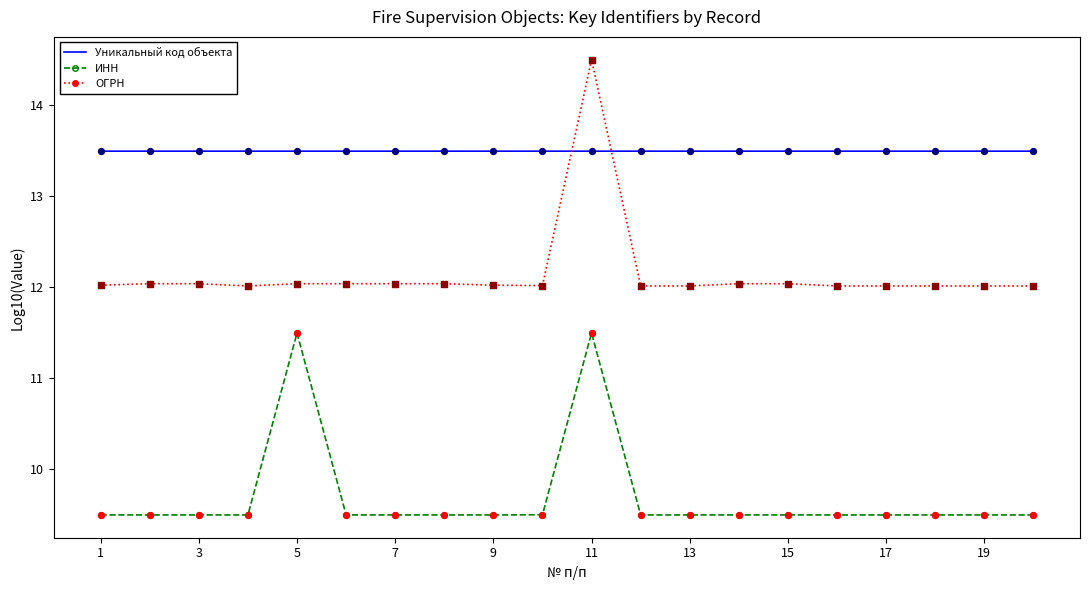

What are all the series names shown in the legend?

Уникальный код объекта, ИНН, ОГРН